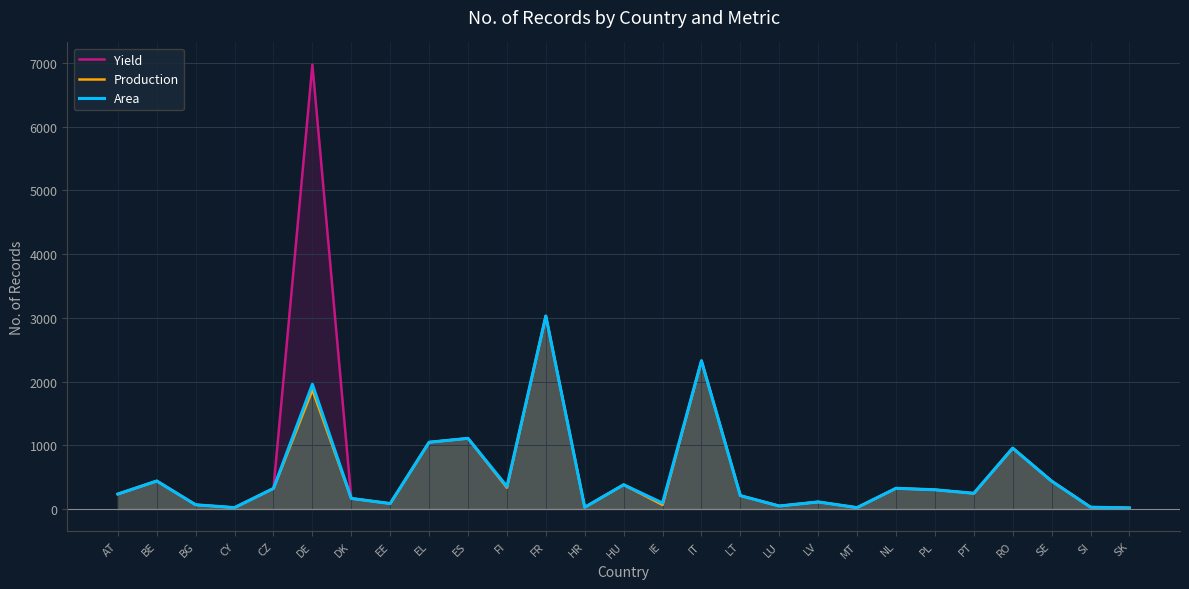

What is the maximum value shown in the chart?

6973